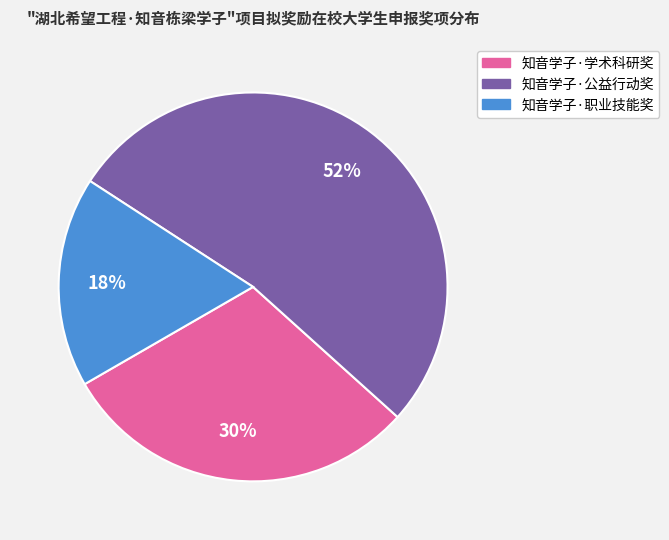

Which slice represents more than half of the pie?

知音学子·公益行动奖